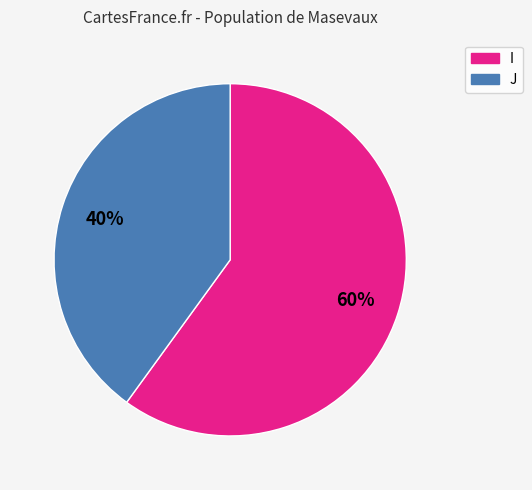

Is I the majority of the pie?

Yes